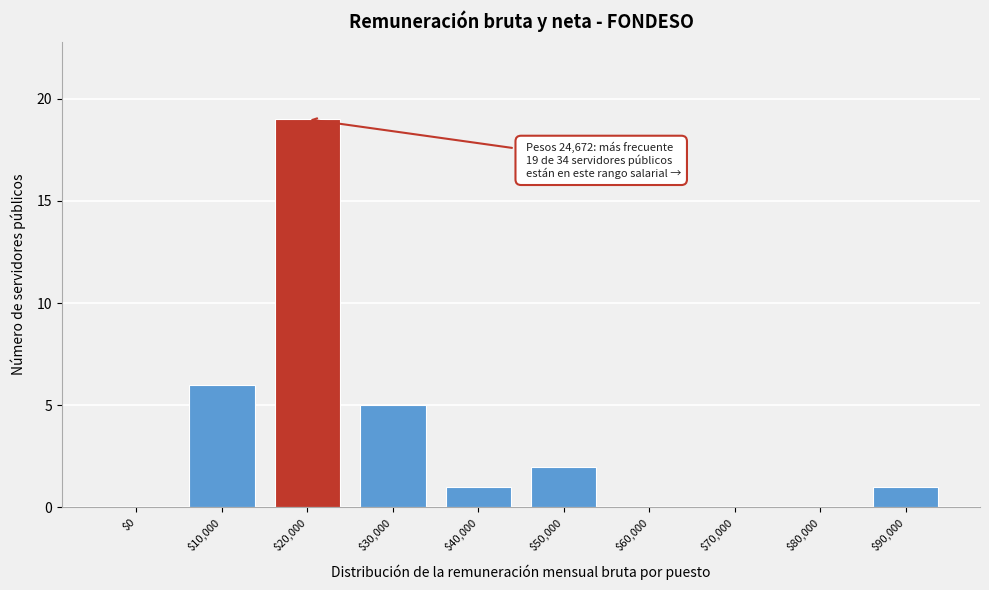

What is the greatest value displayed?

19